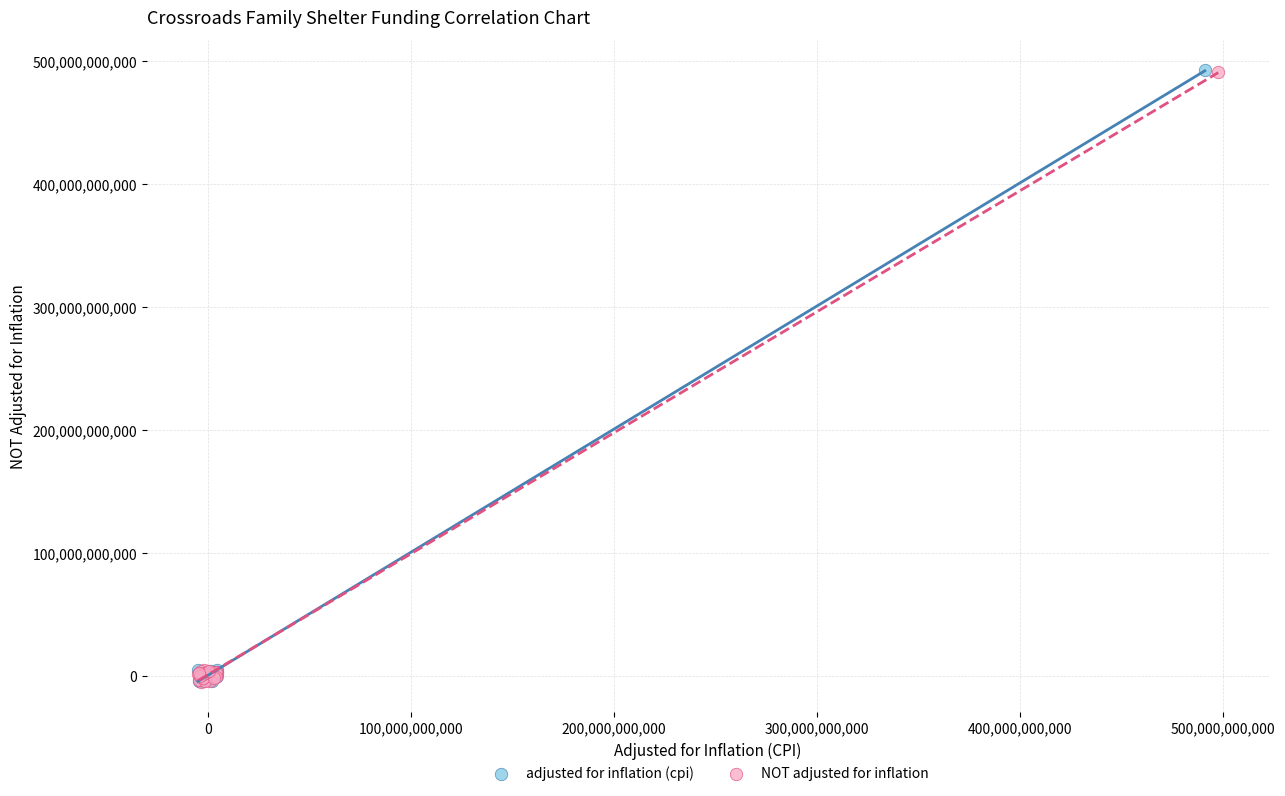

Which series has the largest Y range (max minus min)?

adjusted for inflation (cpi)